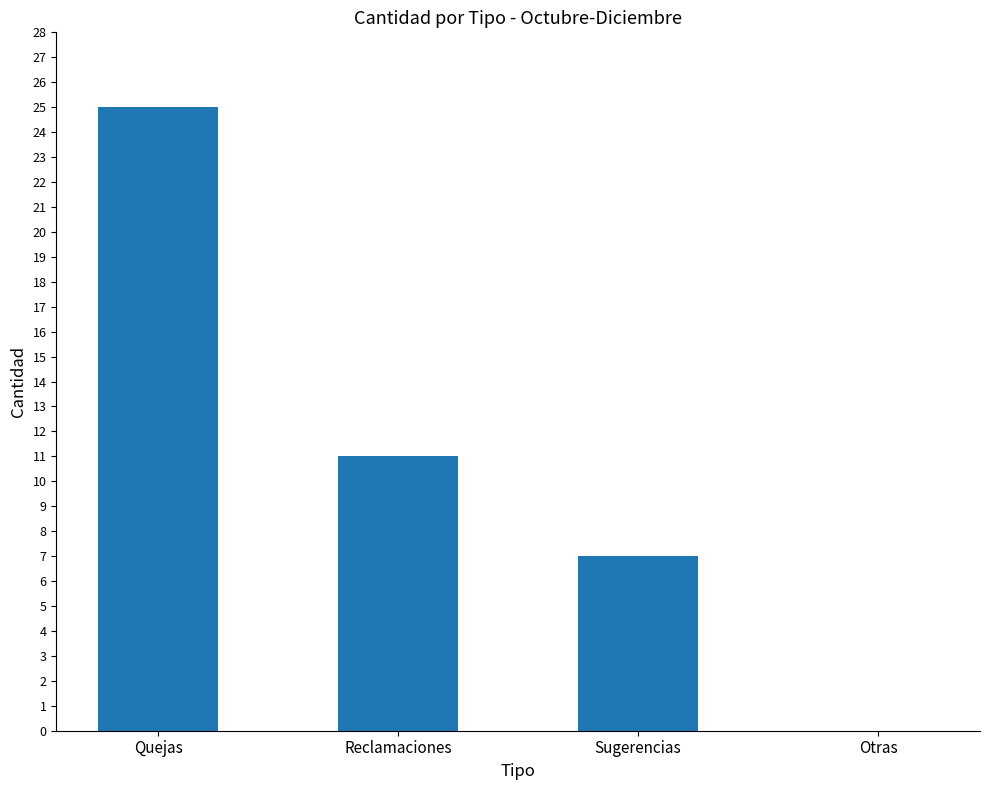

Does the chart contain stacked bars?

No